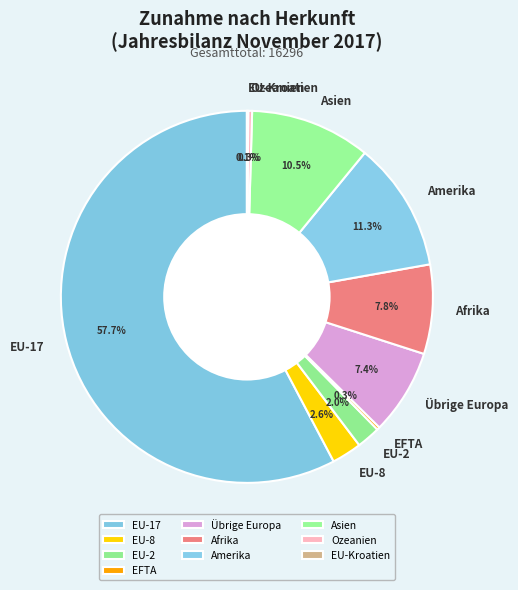

Combined, what portion of the pie is Afrika and EU-8?

10.4%